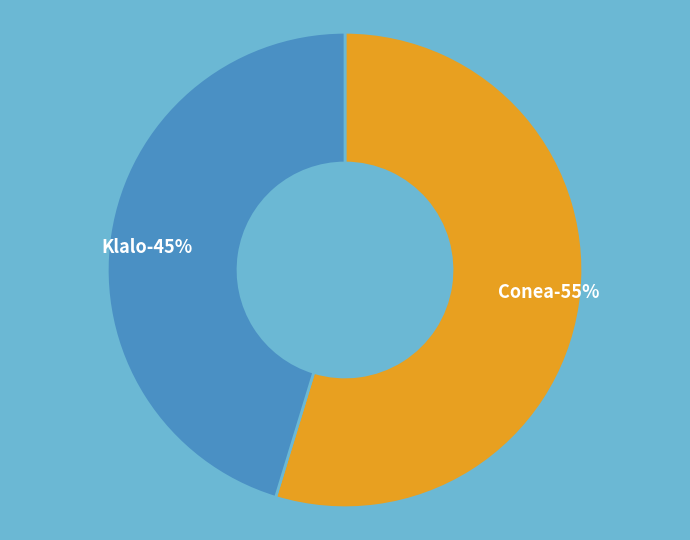

What is the ratio of the value at Klalo to the value at Conea?

0.8